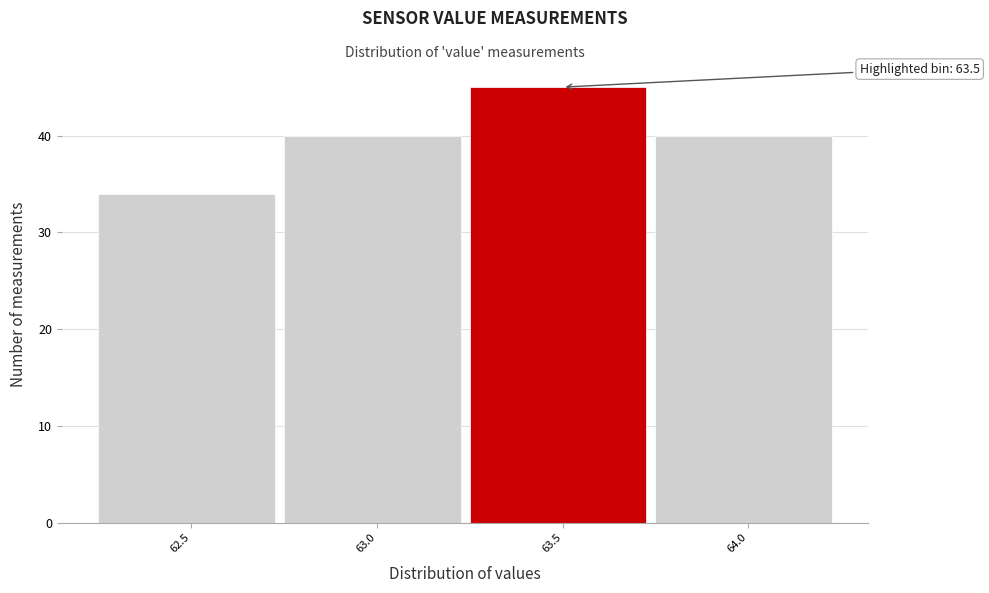

Reading left to right, list all the values displayed in this chart.

34	40	45	40